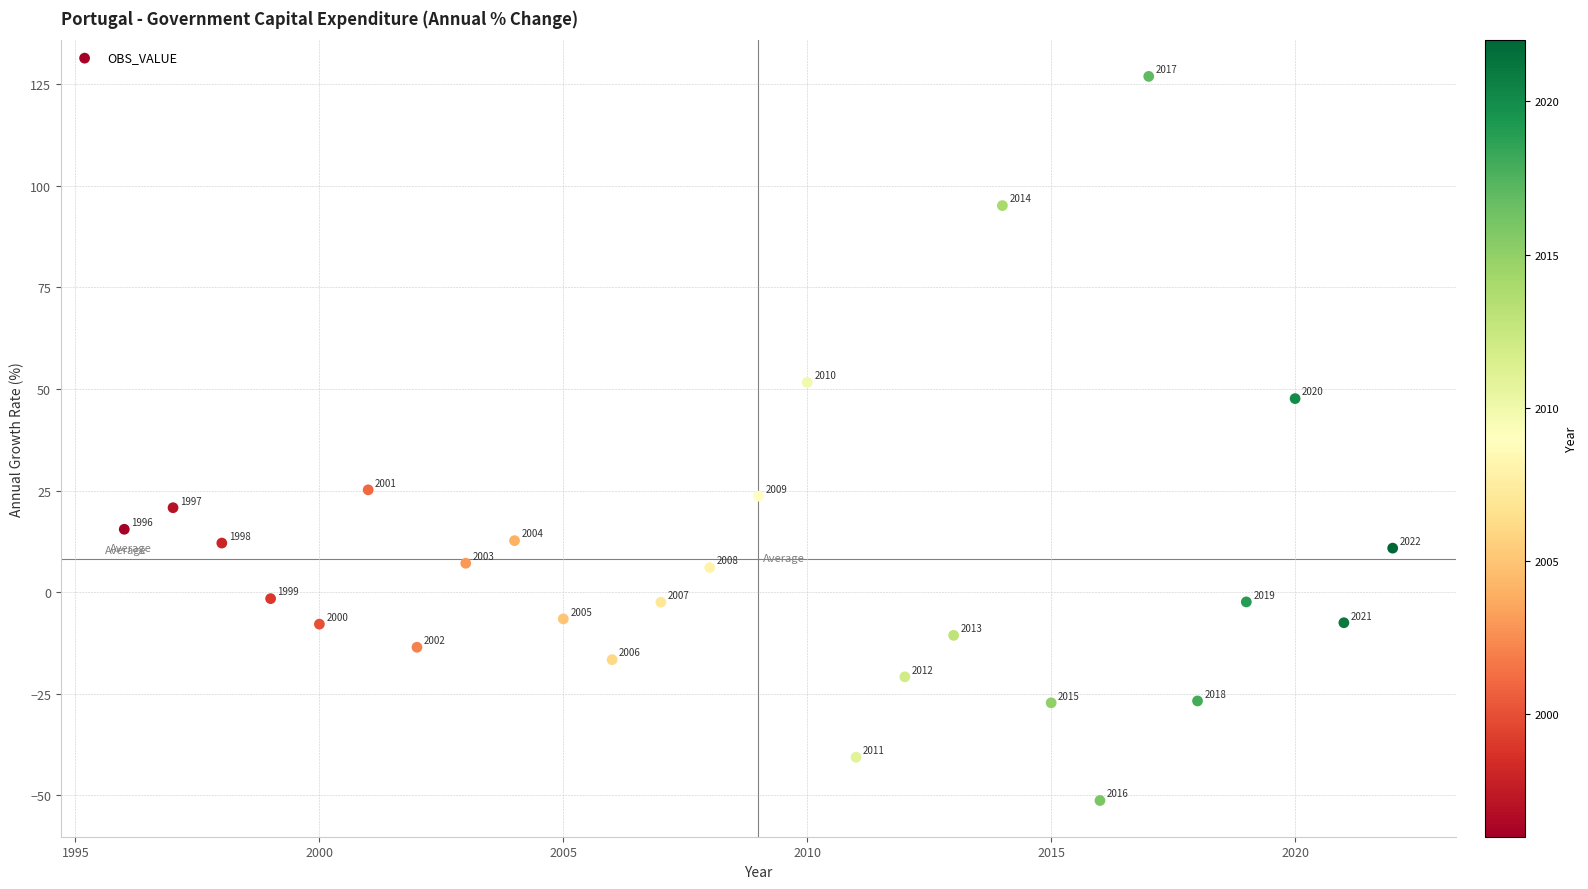

What is the range of Y values (max minus min)?

178.2